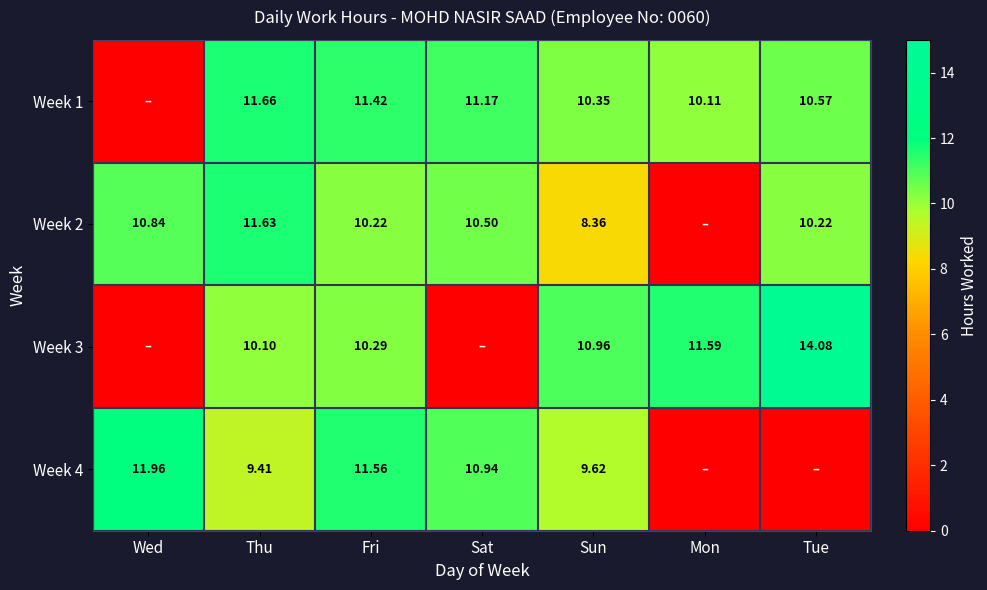

What is the maximum value shown in the chart?

14.1